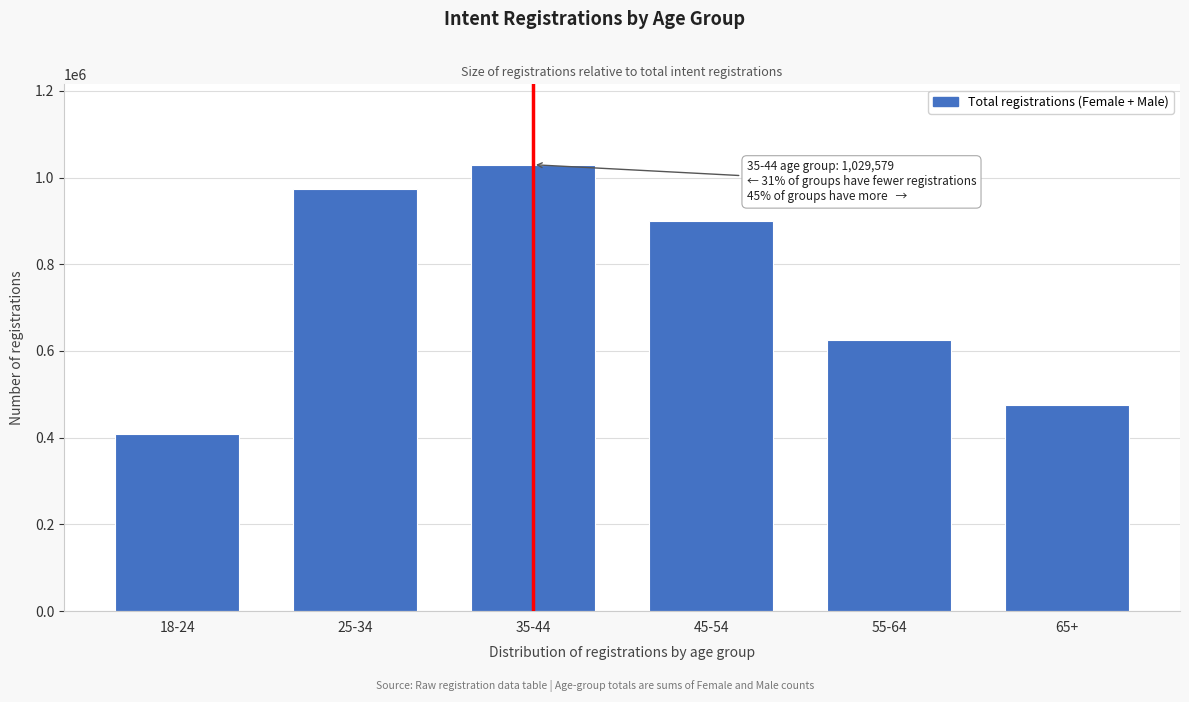

Reading right to left, list all the values displayed in this chart.

474762	625337	898606	1029579	973491	407919